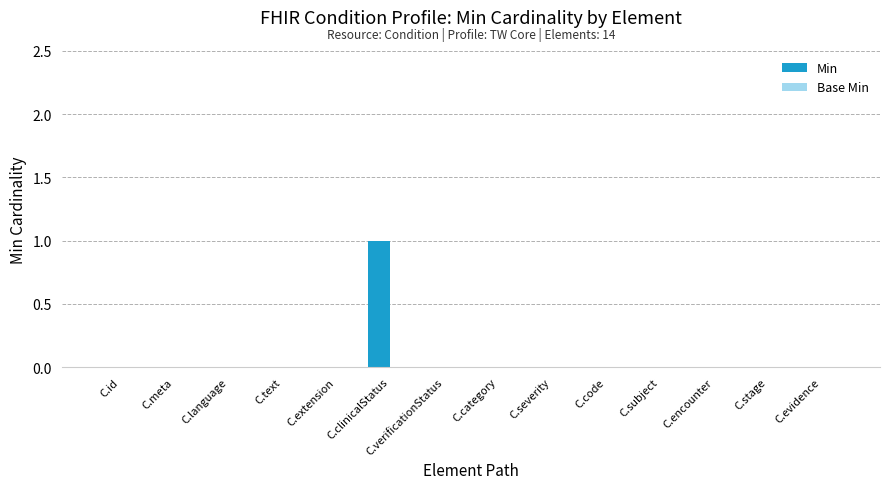

Which category has the highest value across all series?

C.clinicalStatus